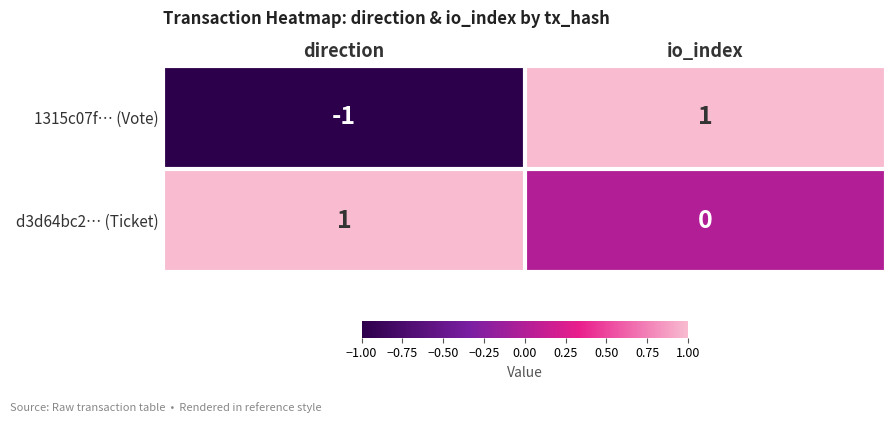

At which category does the chart reach its minimum across all series?

direction